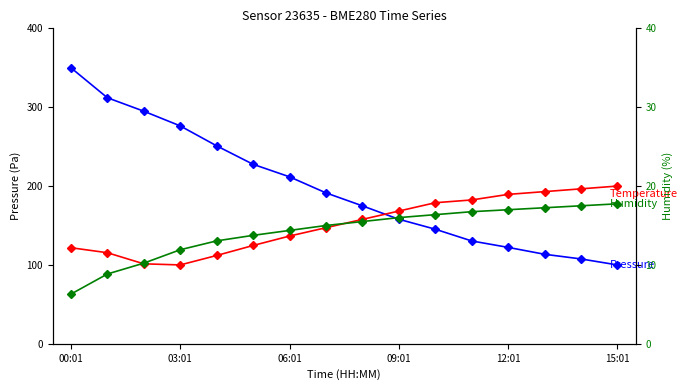

Which series changed the most between 06:01 and 09:01?

Pressure